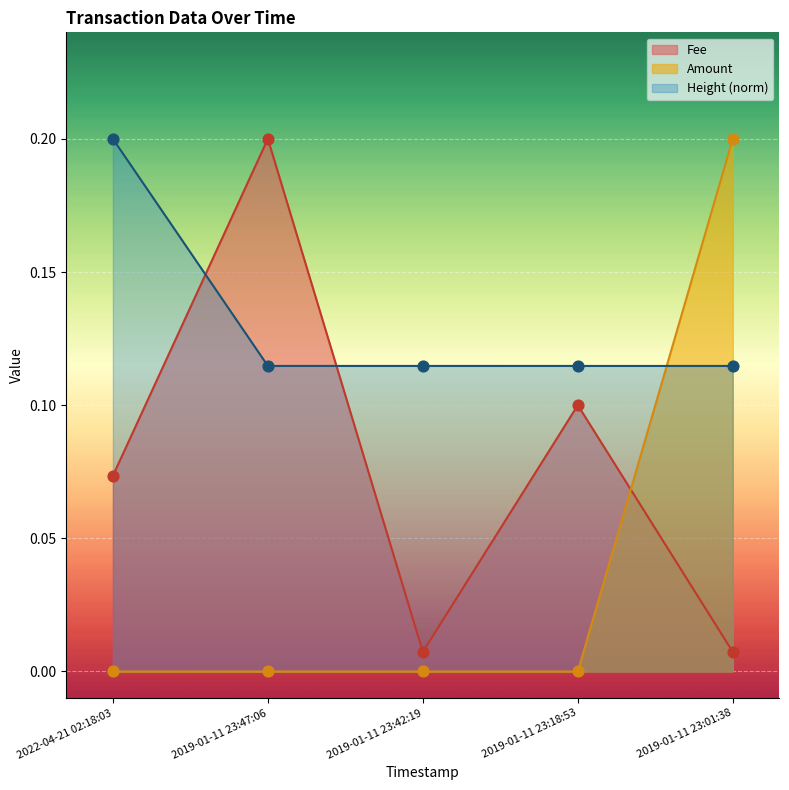

Which series contains the lowest Y value?

Amount